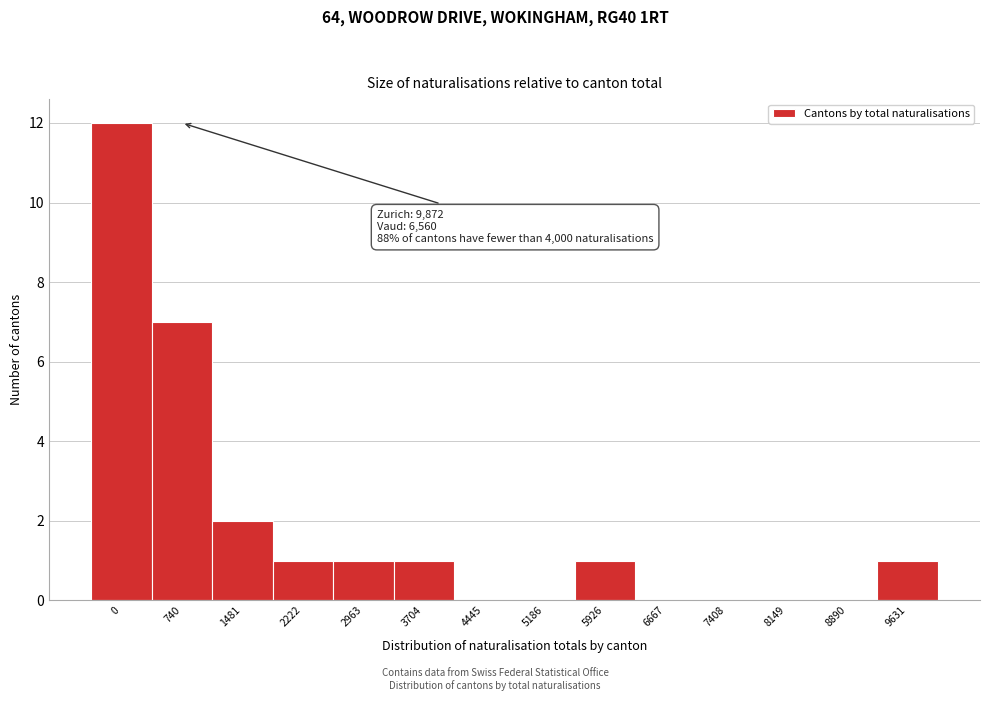

Reading left to right, what are all the values shown in this chart?

0=12	740=7	1481=2	2222=1	2963=1	3704=1	4445=0	5186=0	5926=1	6667=0	7408=0	8149=0	8890=0	9631=1